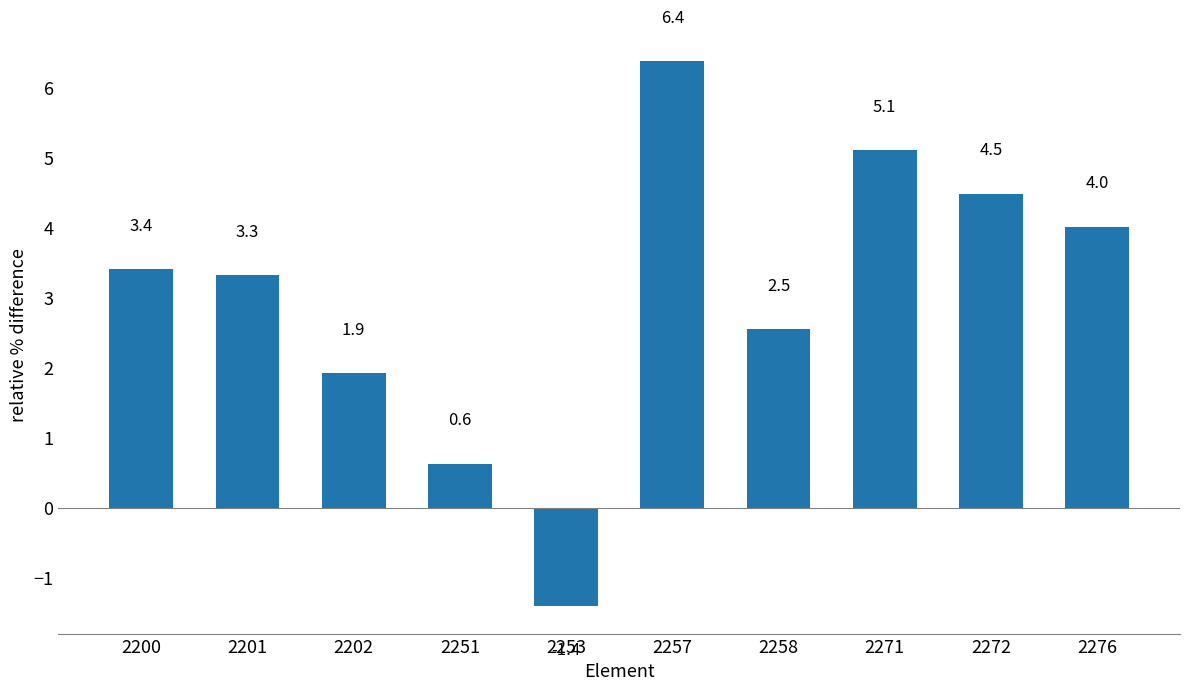

Is it true that the value at 2272 is 4.5?

True